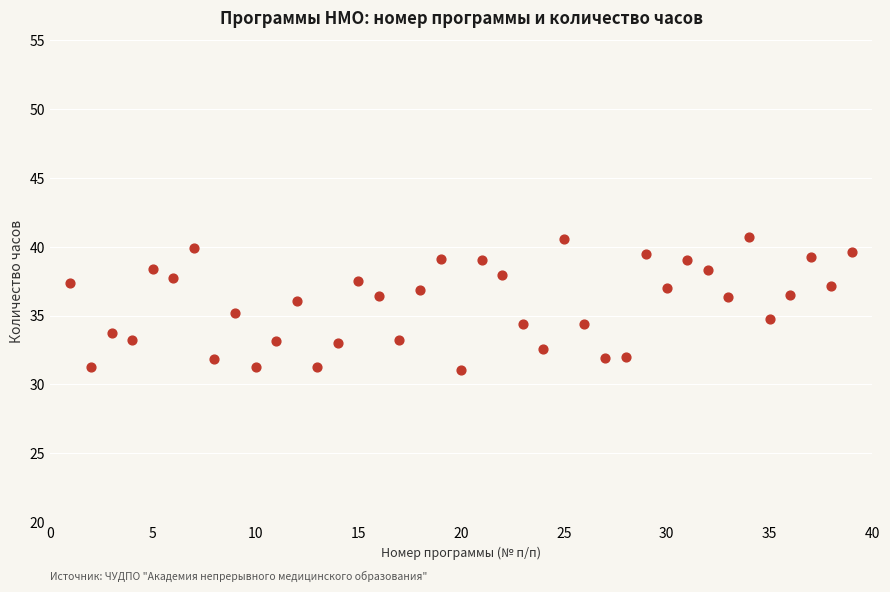

What is the range of Y values (max minus min)?

9.7